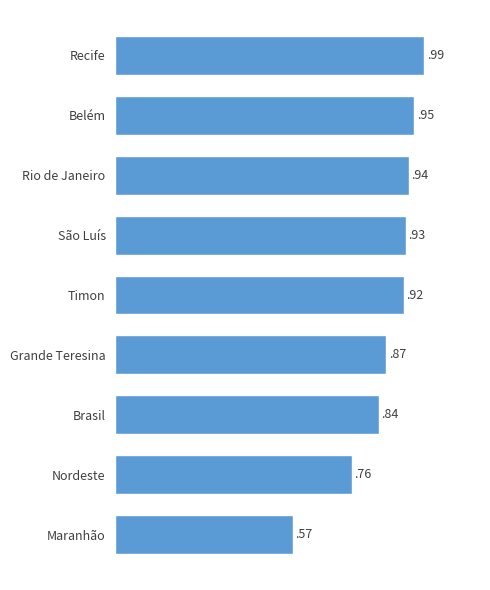

Where is the data nearest to the value 0?

Maranhão